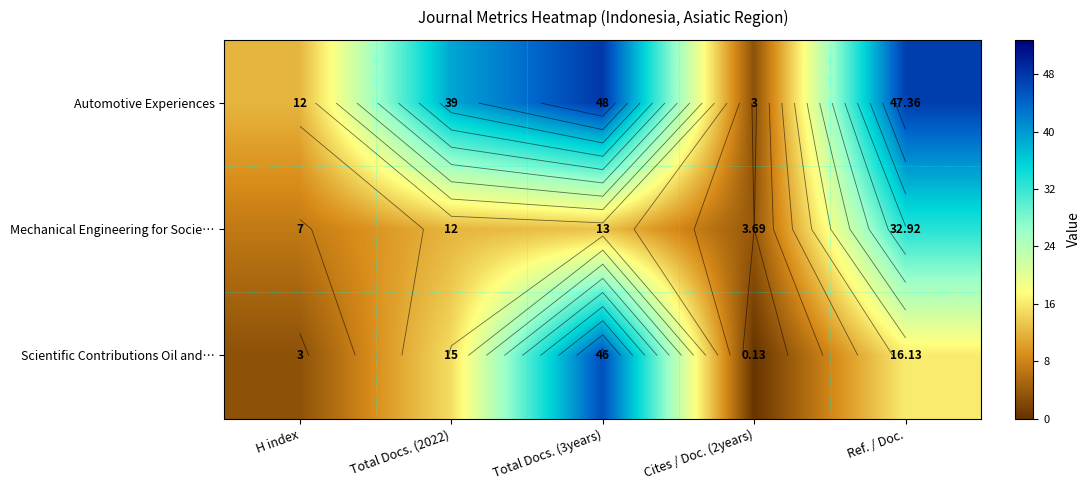

What is the sum of all Mechanical Engineering for Socie… values?

68.6